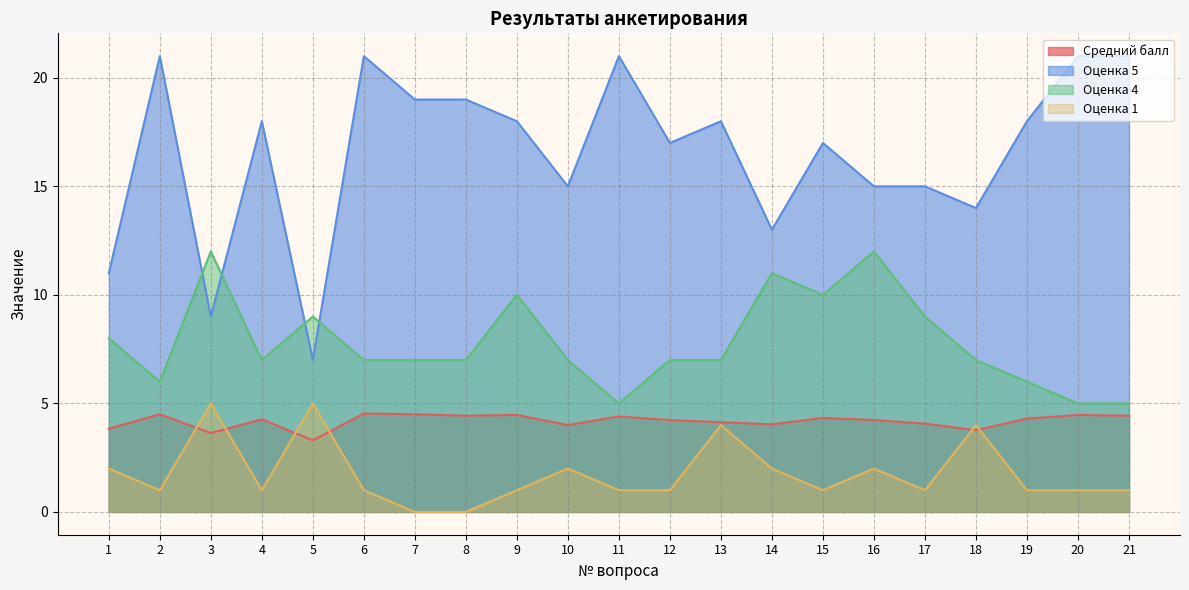

Is it true that Оценка 1 equals 1.0 at 11?

True